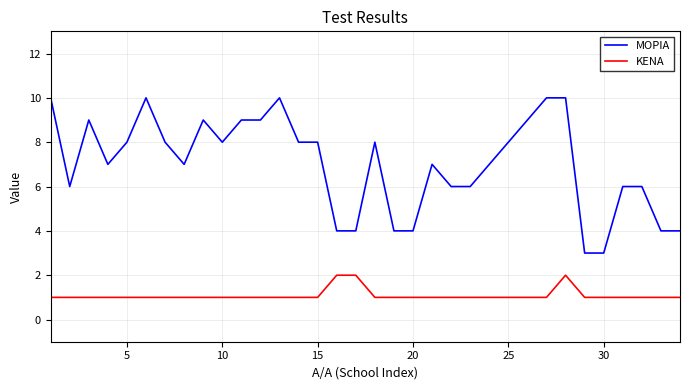

List the series in order of their peak value, lowest first.

ΚΕΝΑ, ΜΟΡΙΑ